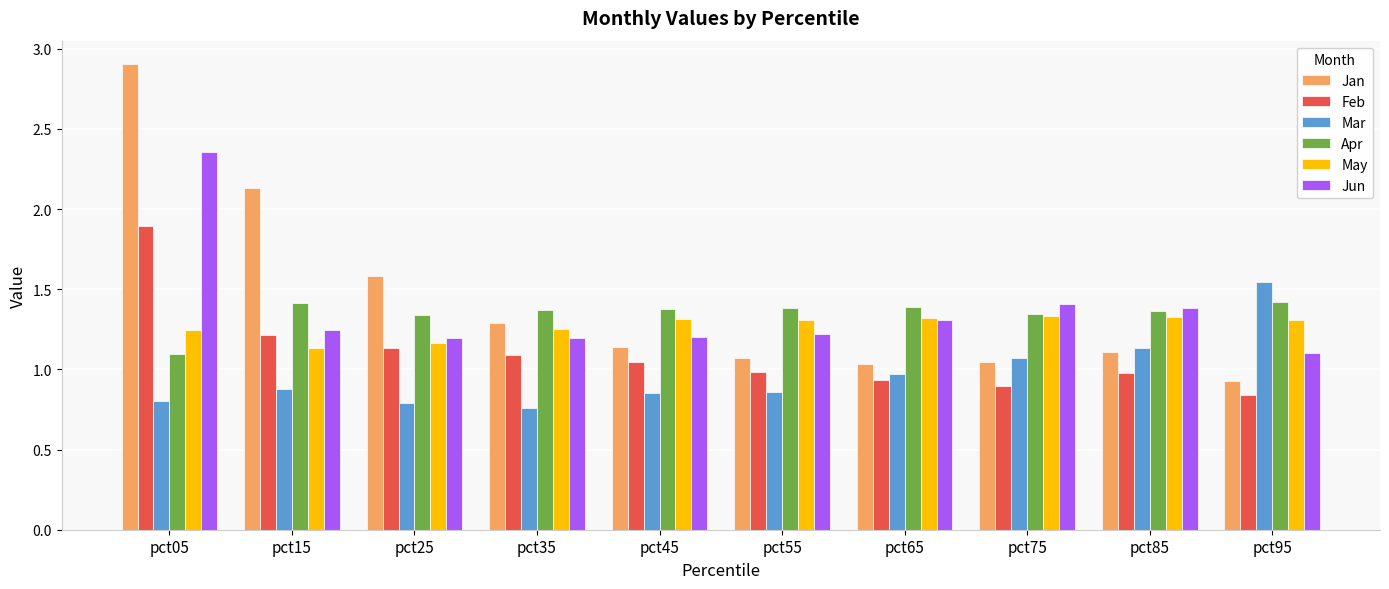

How many groups of bars are there?

10